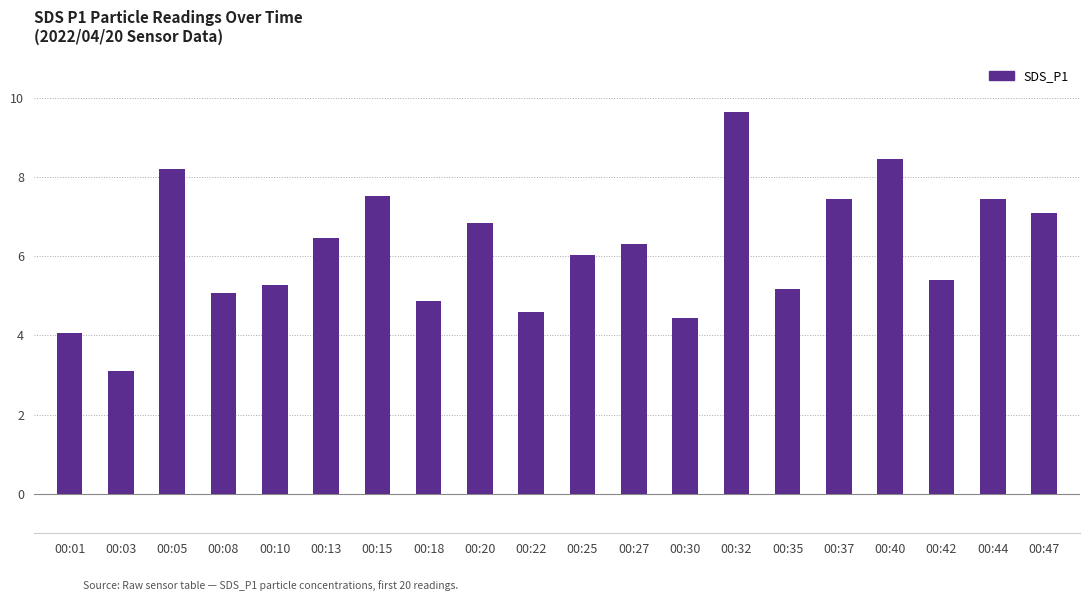

Approximately how many times larger is the value at 00:08 compared to 00:37?

0.7